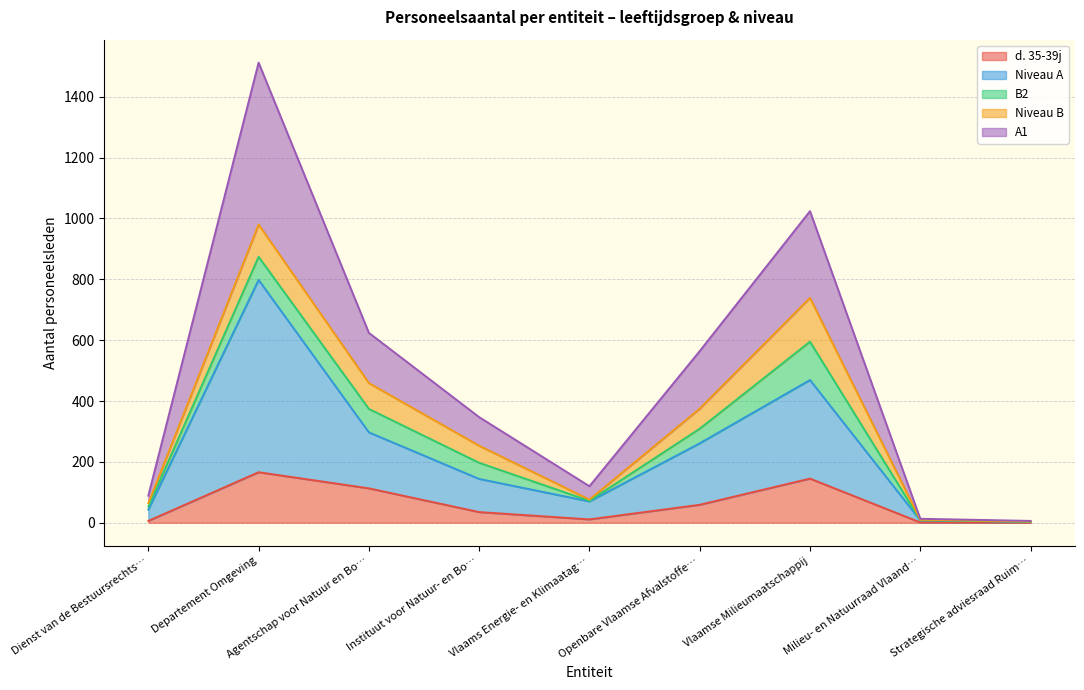

How many interior local valleys does the A1 series have?

1